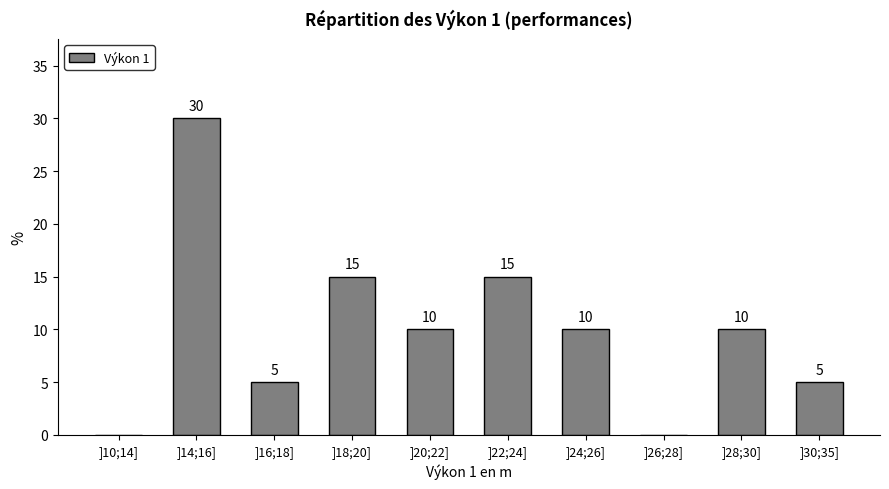

Reading left to right, transcribe all the data shown in this chart.

]10;14]=0	]14;16]=30	]16;18]=5	]18;20]=15	]20;22]=10	]22;24]=15	]24;26]=10	]26;28]=0	]28;30]=10	]30;35]=5